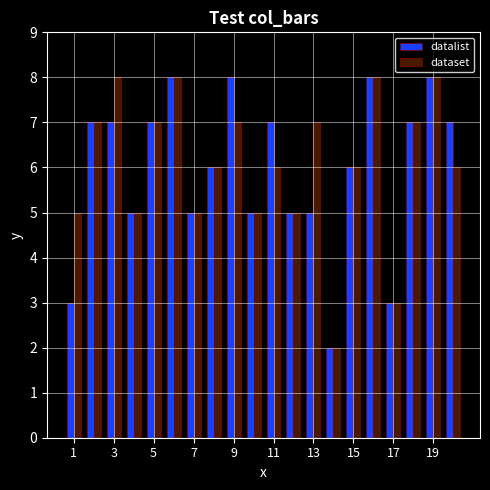

What is the difference between the second highest and minimum values in the dataset series?

6